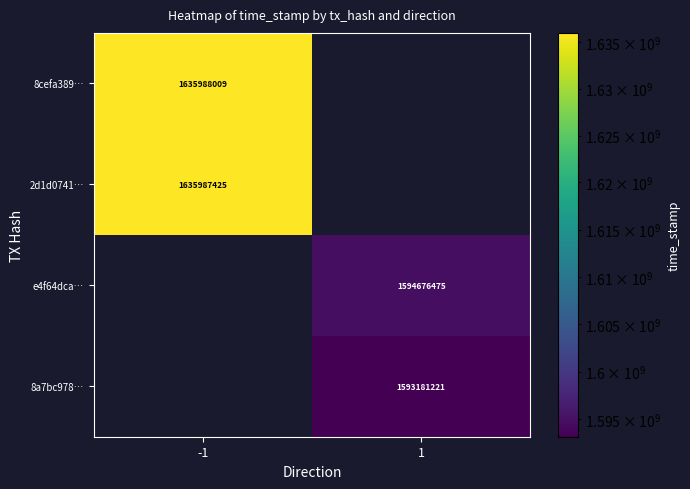

How many distinct data groups are displayed?

4